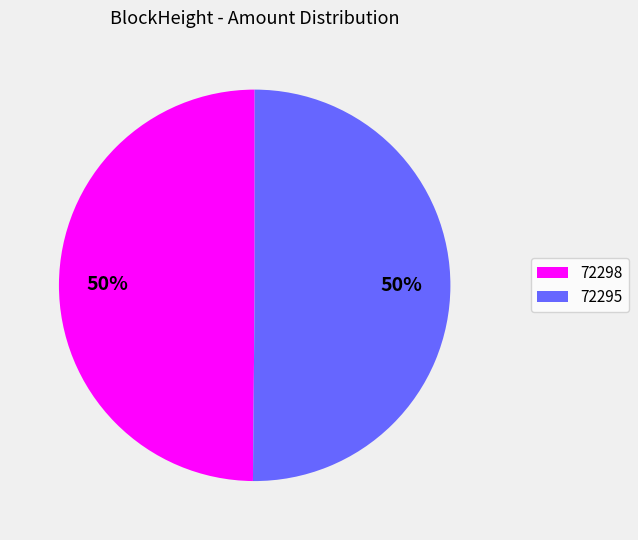

Do 72298 and 72295 together represent more than half of the pie?

Yes